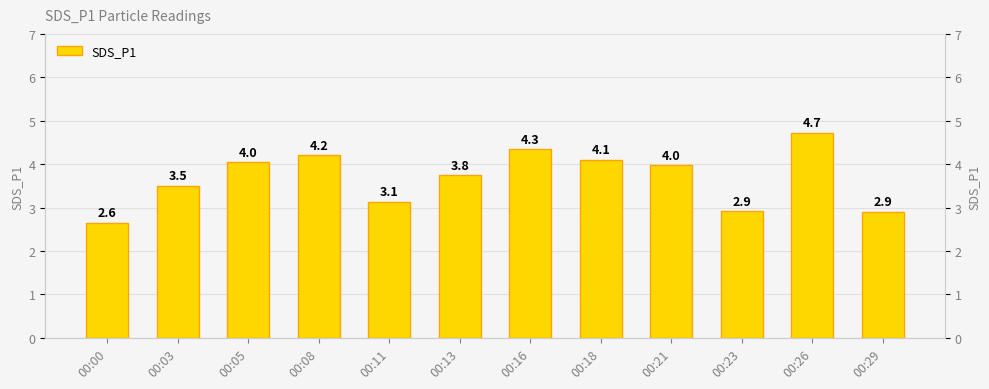

List the labels in order of value, smallest first.

00:00, 00:29, 00:23, 00:11, 00:03, 00:13, 00:21, 00:05, 00:18, 00:08, 00:16, 00:26